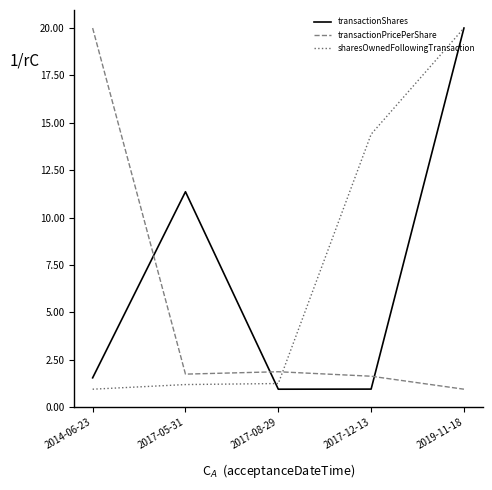

How many times do transactionPricePerShare and sharesOwnedFollowingTransaction cross each other?

1